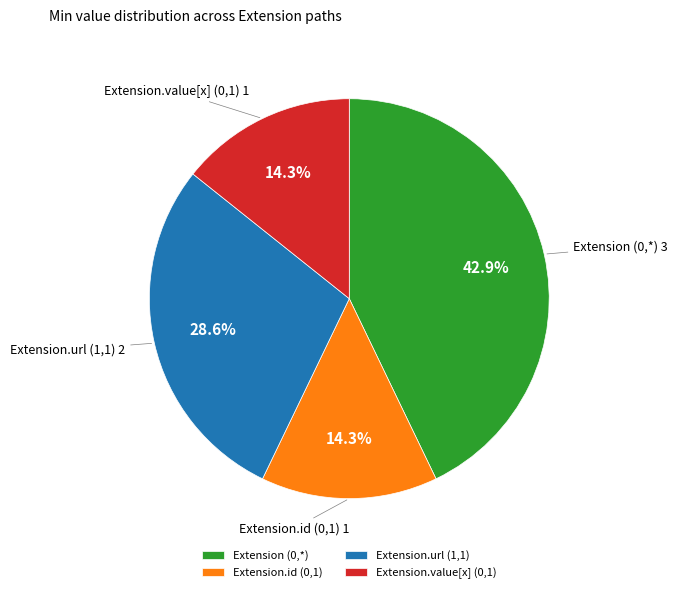

Which slice is the largest?

Extension (0,*)